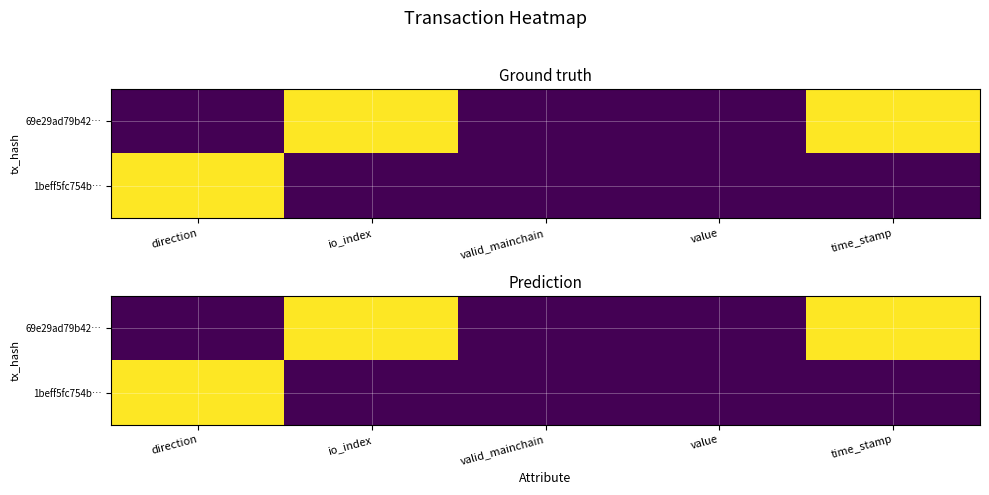

How many values in 1beff5fc754b… are above zero?

1